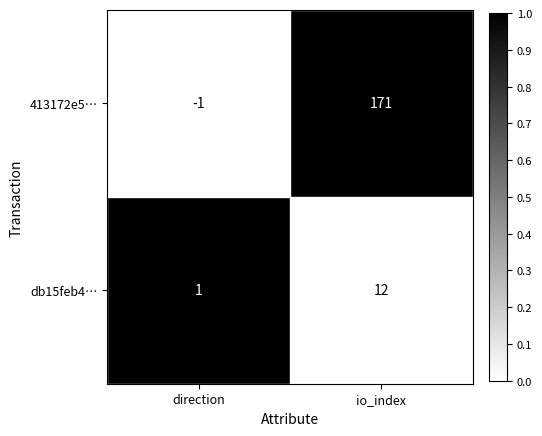

How many categories are shown in the chart?

2